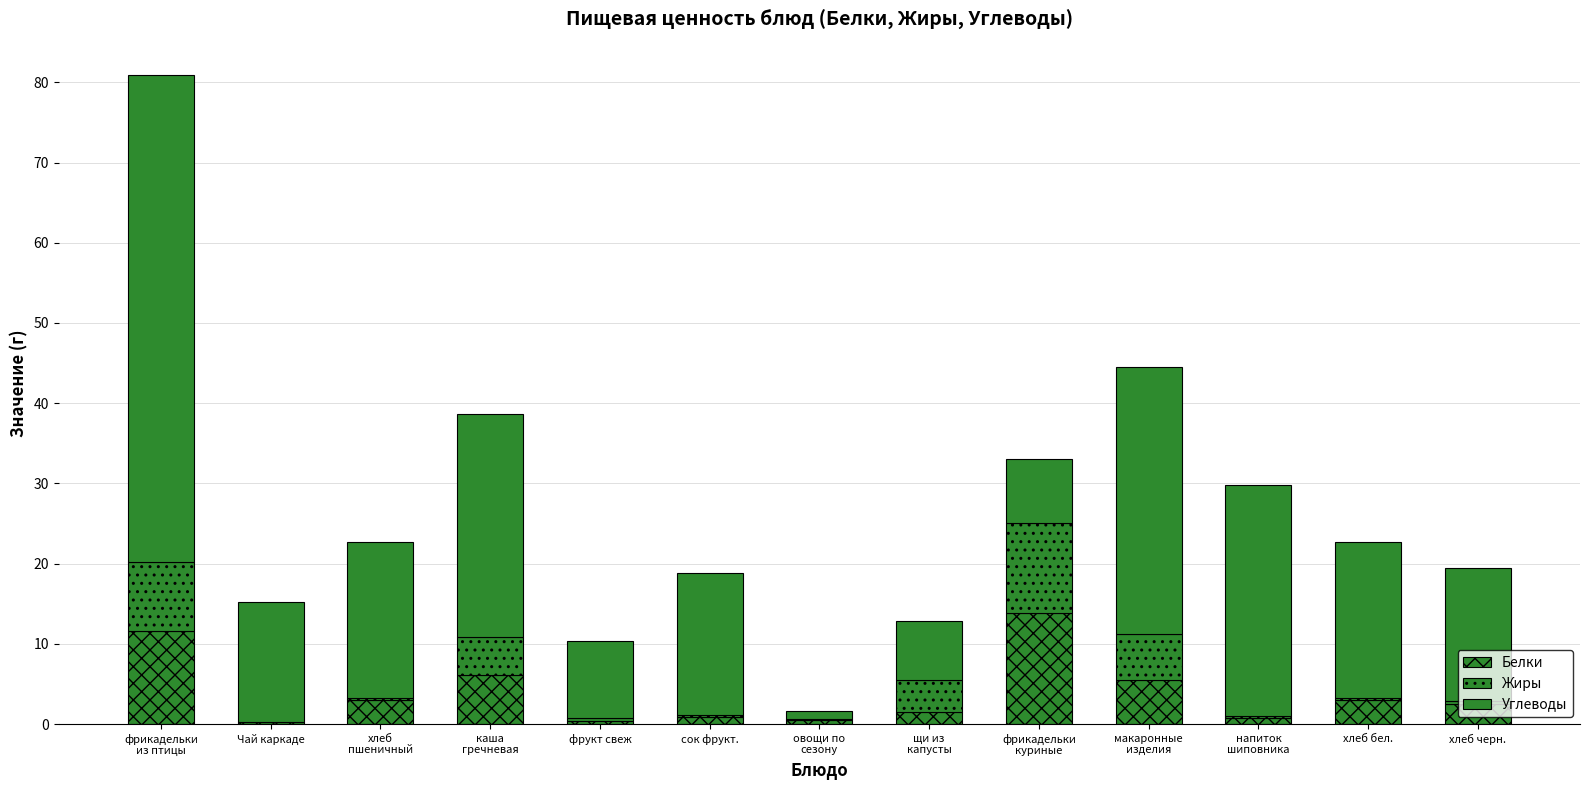

Where does the Углеводы series first go above 17?

фрикадельки
из птицы